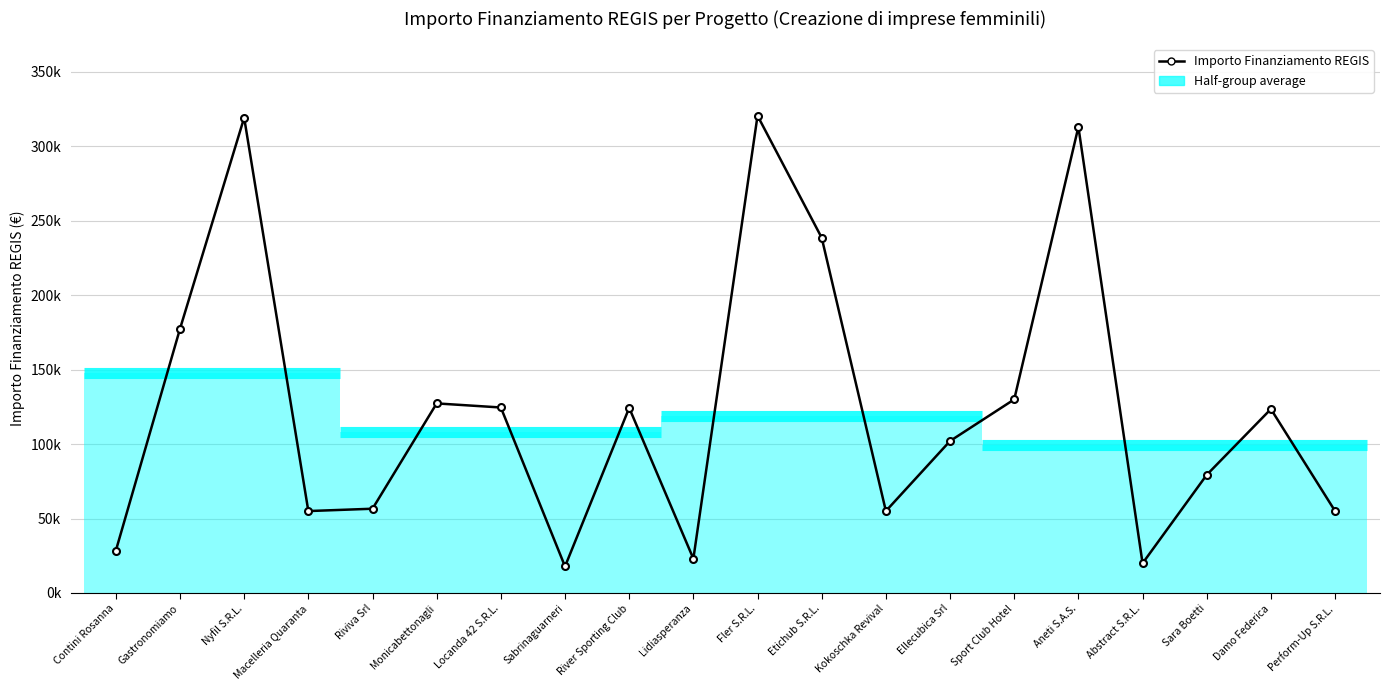

What is the difference between the values at Locanda 42 S.R.L. and Riviva Srl?

67997.6